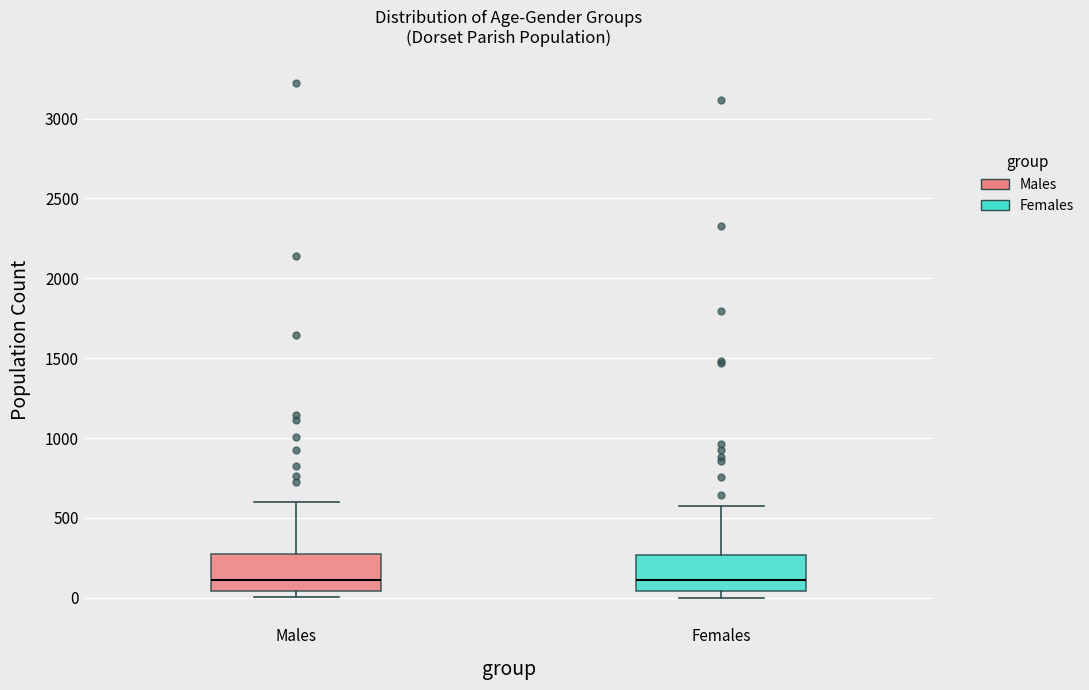

Reading left to right, transcribe this box plot: for each box, give where its median line is, the range the box spans, and where its two whiskers end, as read against the y-axis. The values are not printed on the chart, so give them approximately, as read against the axis.

Males: median 100, box 50 to 250, whiskers 0 to 600
Females: median 100, box 50 to 250, whiskers 0 to 550